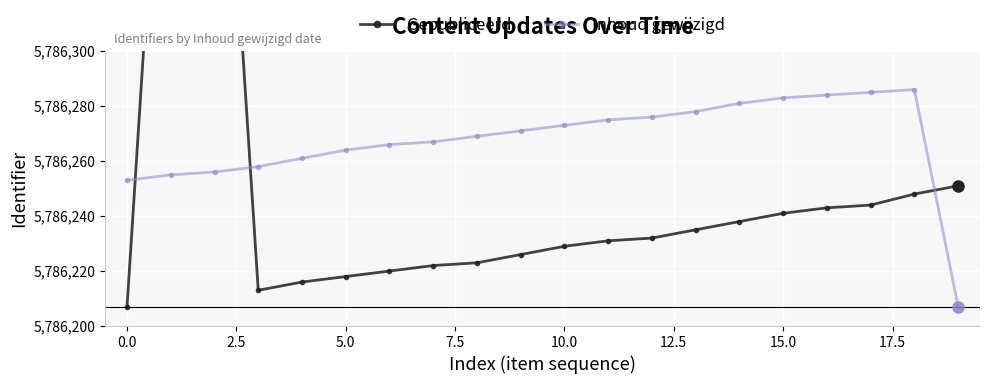

Reading left to right, list all the values displayed in this chart.

Gepubliceerd: 5786207	5786454	5786458	5786213	5786216	5786218	5786220	5786222	5786223	5786226	5786229	5786231	5786232	5786235	5786238	5786241	5786243	5786244	5786248	5786251
Inhoud gewijzigd: 5786253	5786255	5786256	5786258	5786261	5786264	5786266	5786267	5786269	5786271	5786273	5786275	5786276	5786278	5786281	5786283	5786284	5786285	5786286	5786207